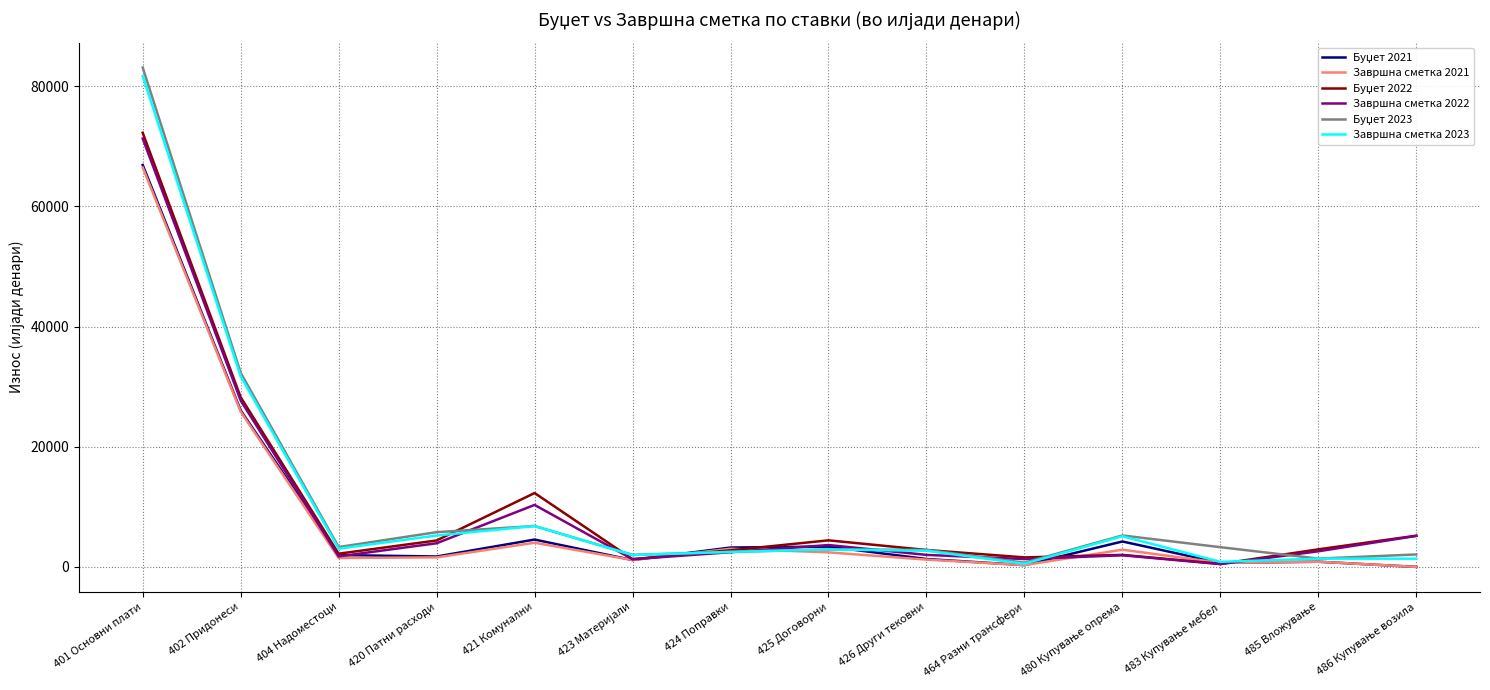

At how many categories does at least one series exceed 22439?

2